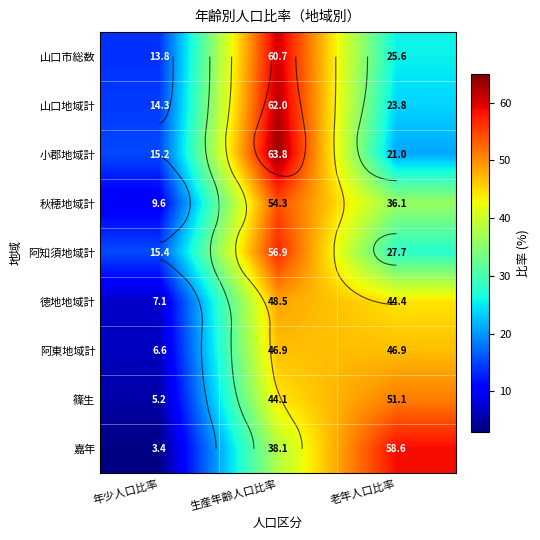

At which label does 阿知須地域計 reach its peak?

生産年齢人口比率